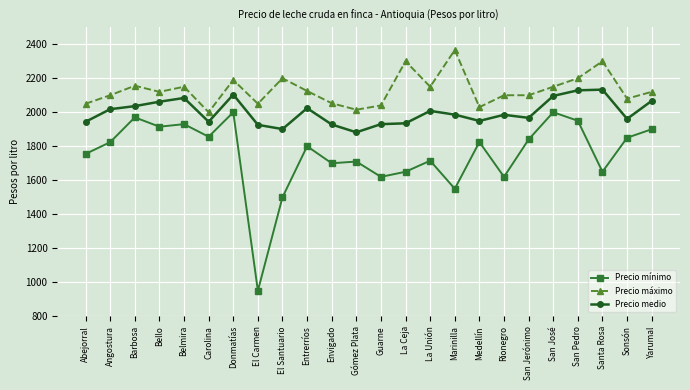

In Precio mínimo, how many points are higher than both neighbors (excluding endpoints)?

8